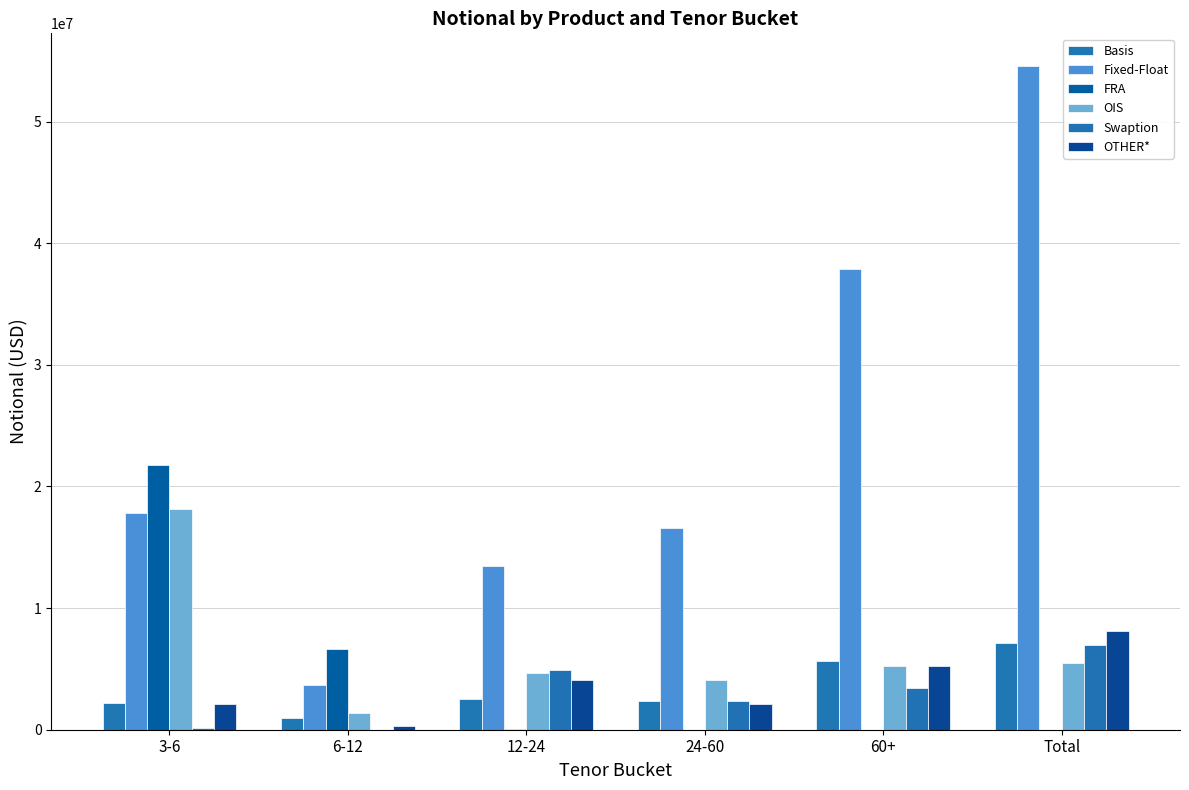

The value of Swaption at 3-6 is 271534. True or false?

False